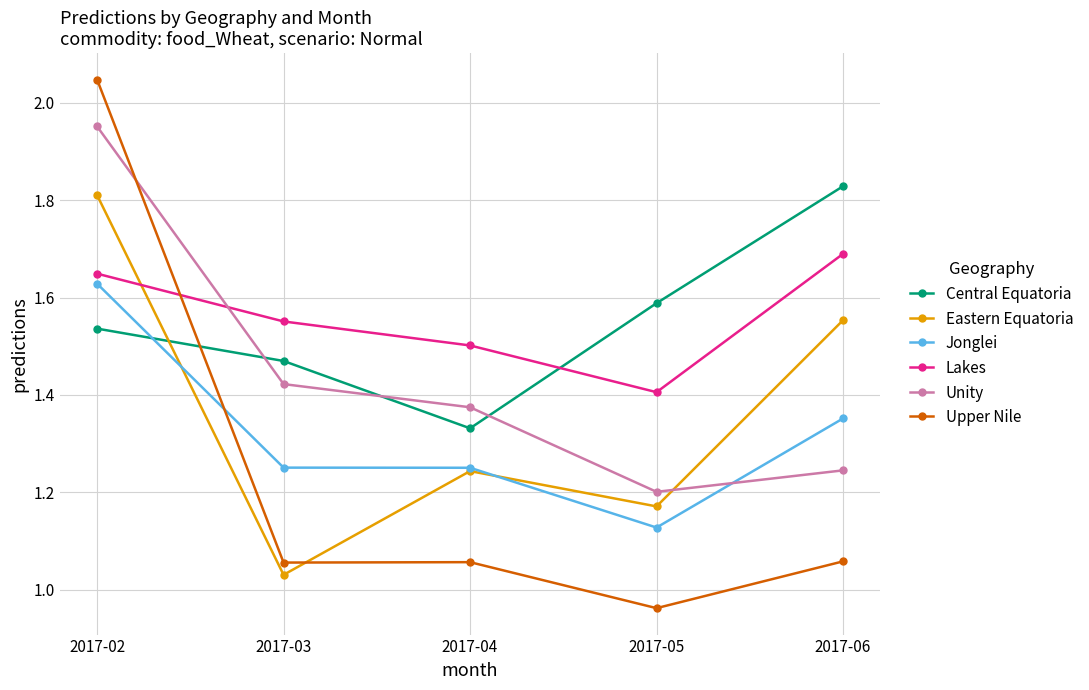

What is the total value across all series at 2017-02?

10.6